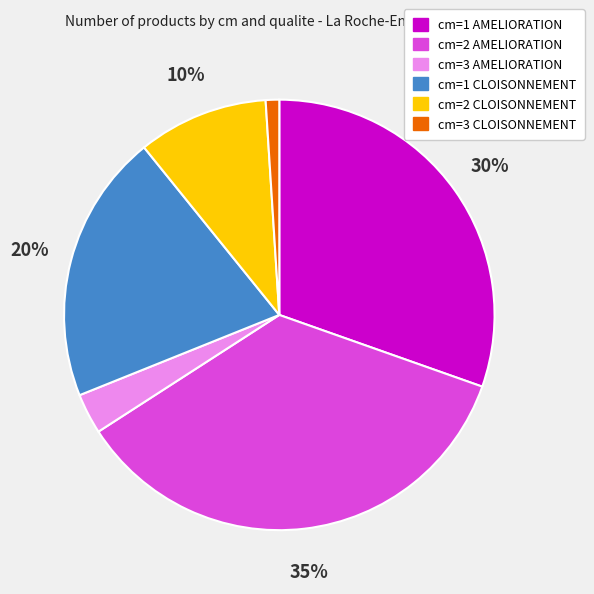

Is there any slice that represents more than half of the pie?

No